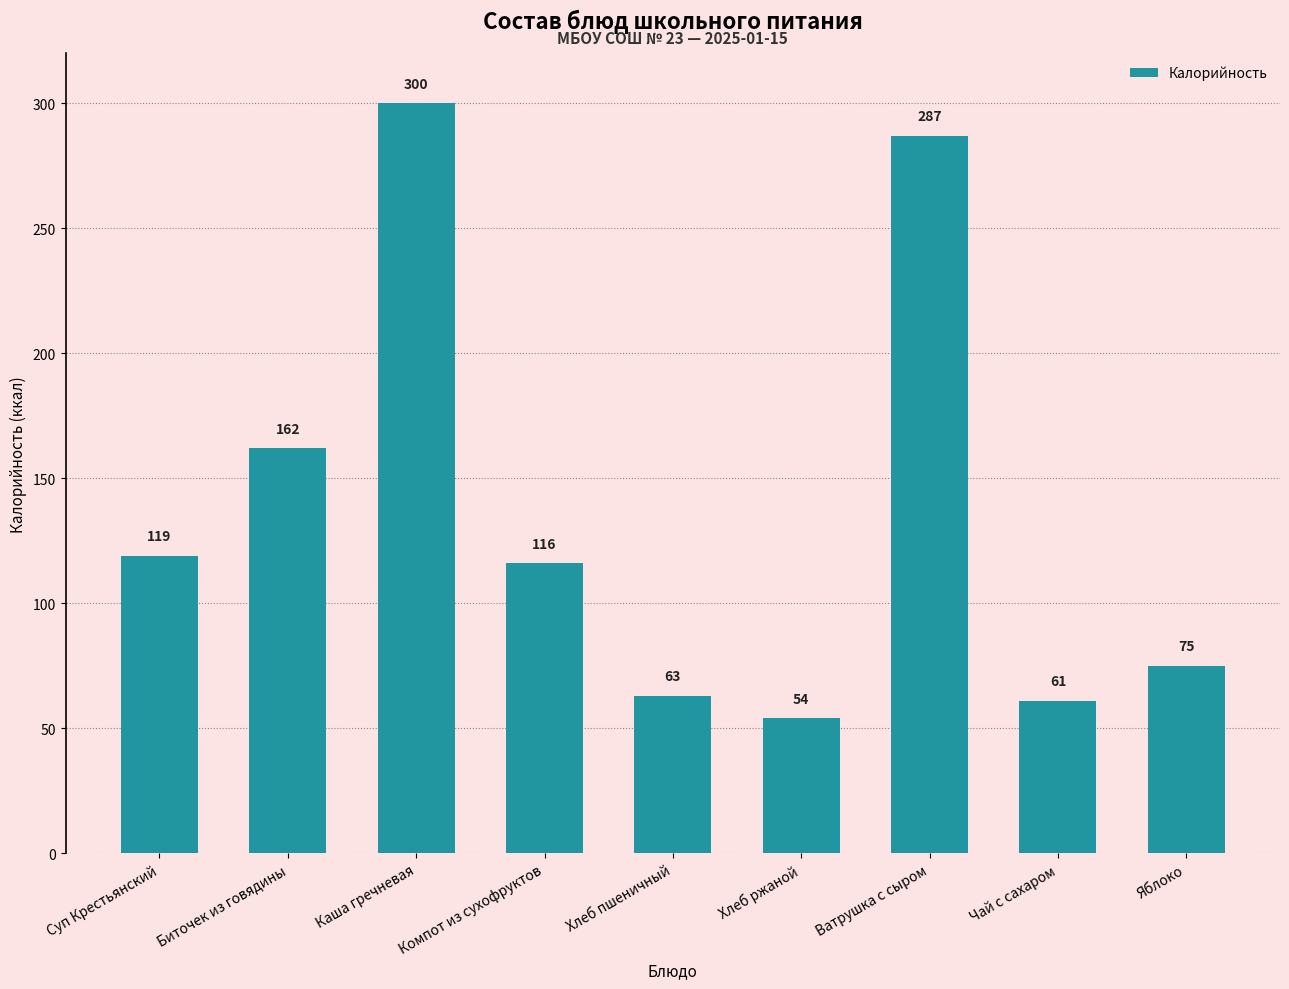

Does the chart contain stacked bars?

No